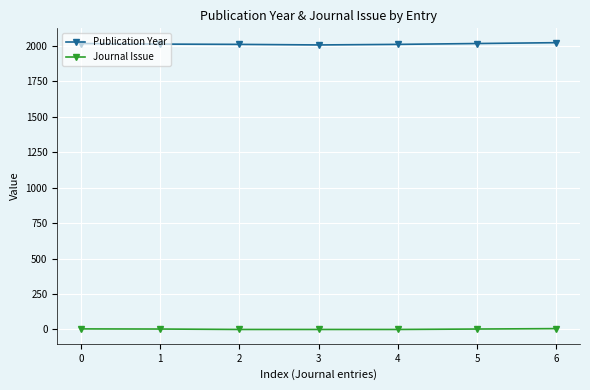

The value of Publication Year at 0 is 965. True or false?

False